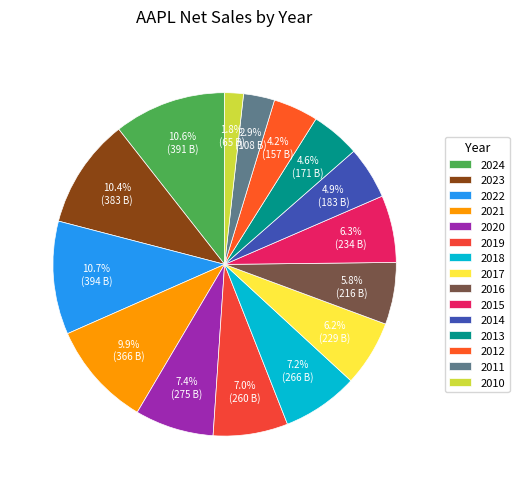

What is the ratio of the value at 2020 to the value at 2017?

1.2